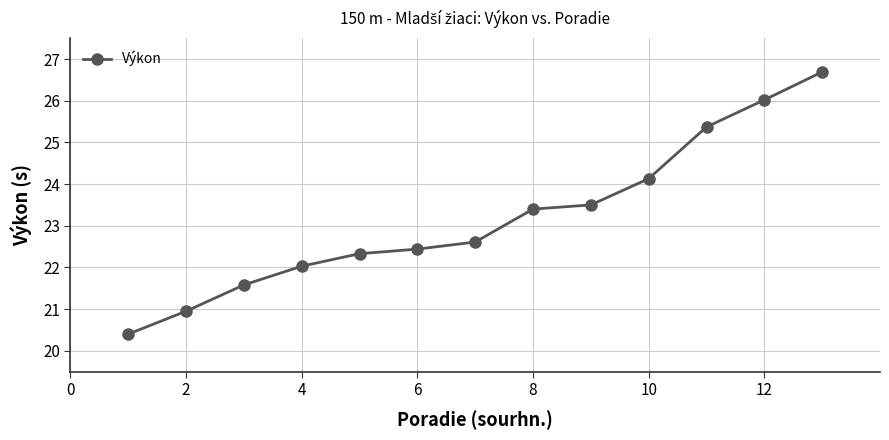

What is the value of the 10th point from the left?

24.1